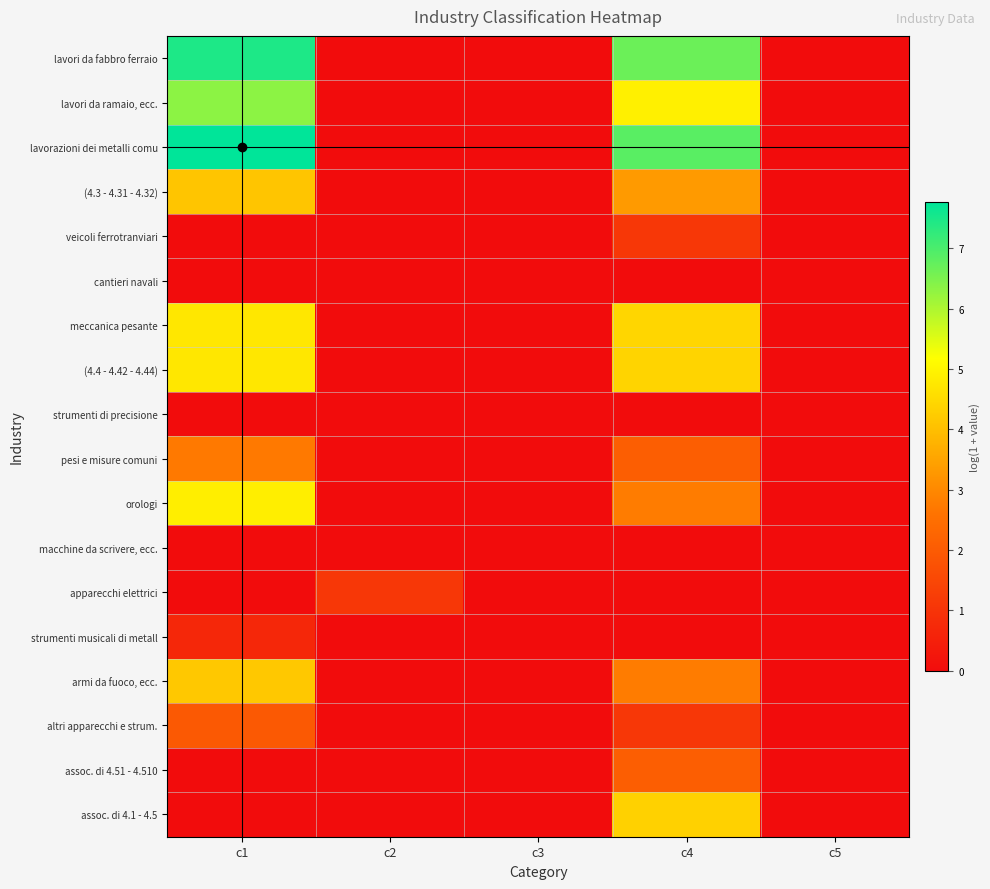

At how many categories does at least one series exceed 5?

2